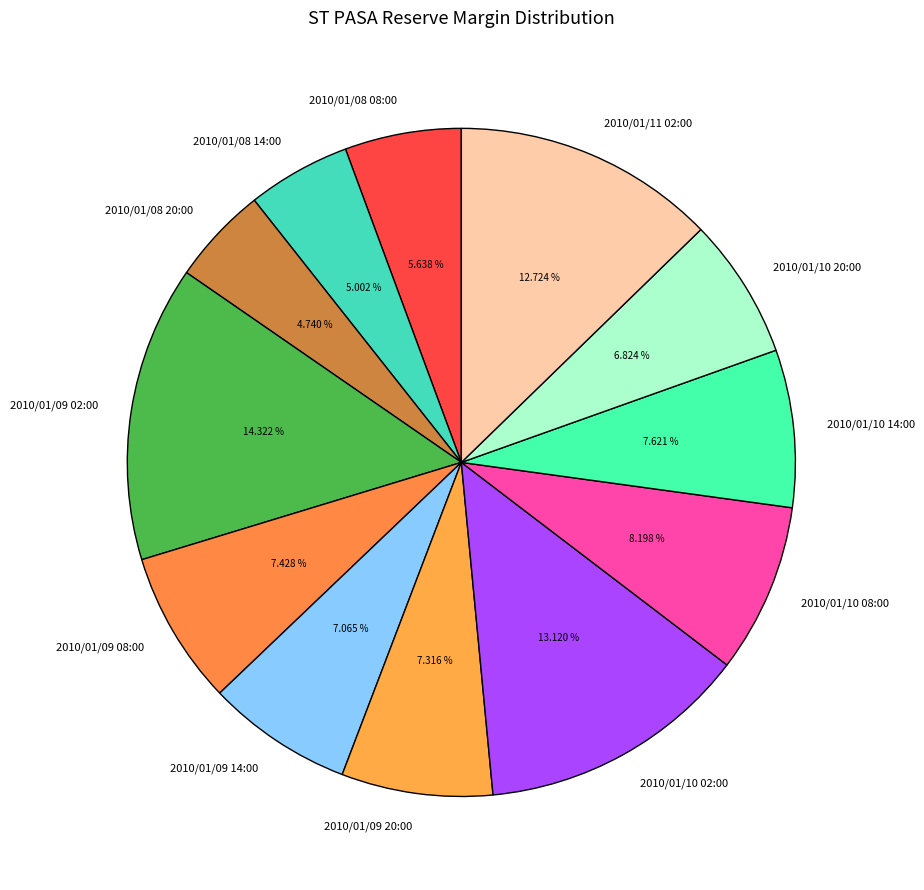

Is it true that 2010/01/09 14:00 is 1% of the pie?

False